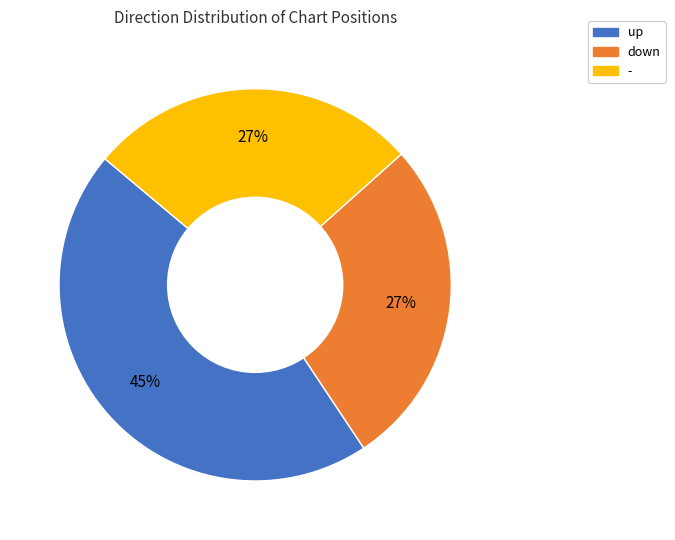

Does down represent more than half of the total?

No